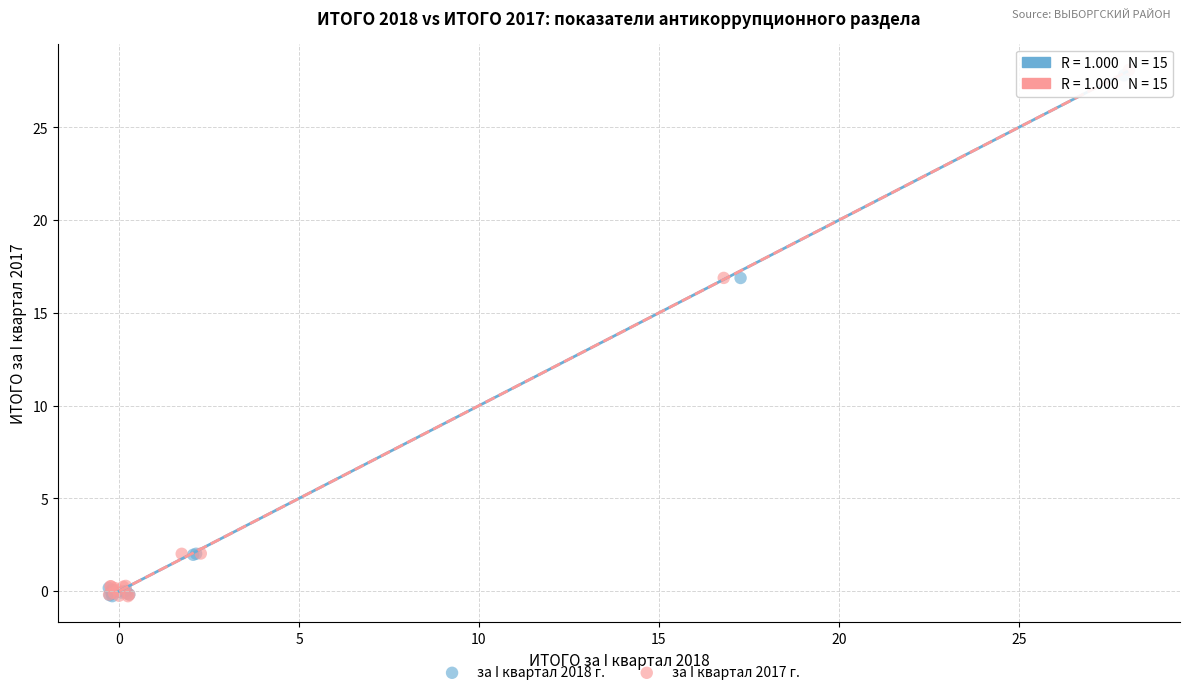

Which series has the widest spread of Y values?

за I квартал 2017 г.